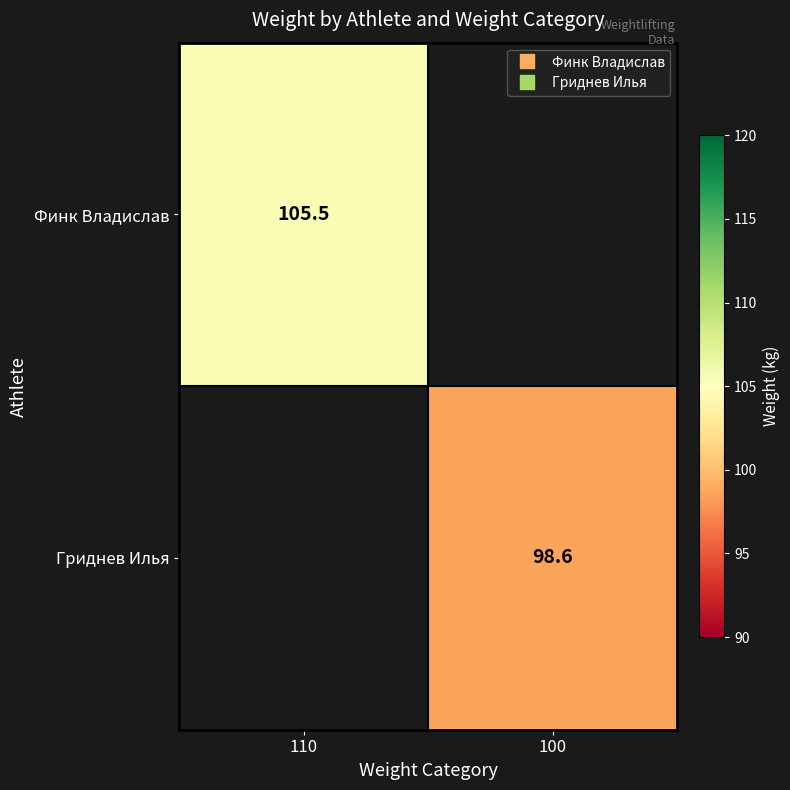

Is the value of Финк Владислав at 110 greater than the value of Гриднев Илья at 100?

Yes